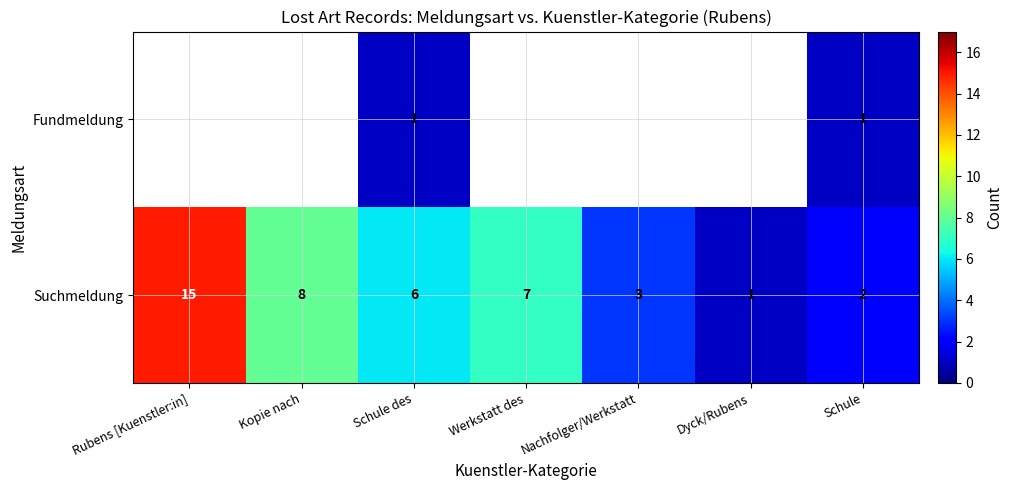

Which category has the highest value in the Suchmeldung series?

Rubens [Kuenstler:in]